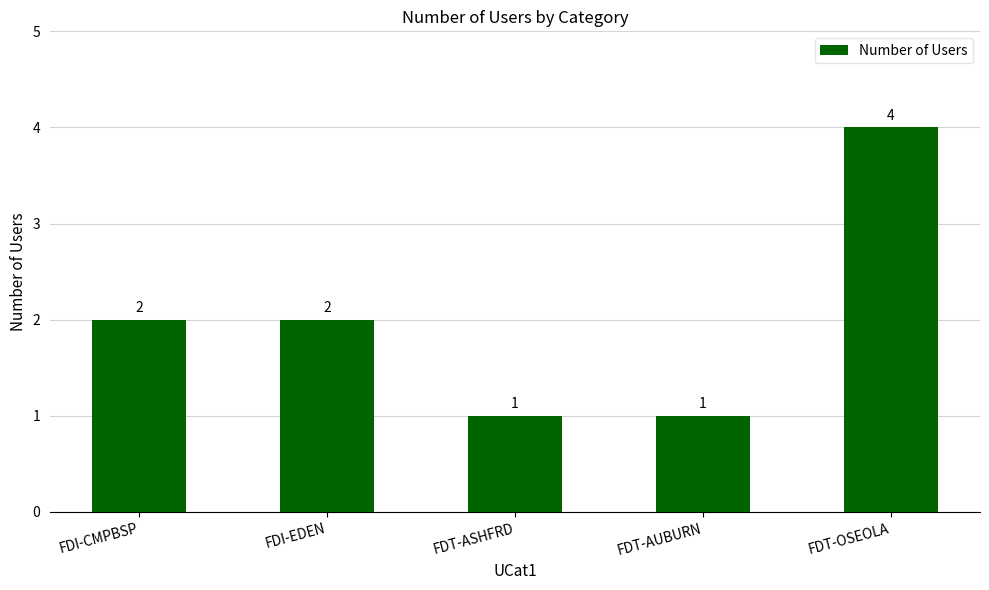

Reading left to right, list all the values displayed in this chart.

2	2	1	1	4